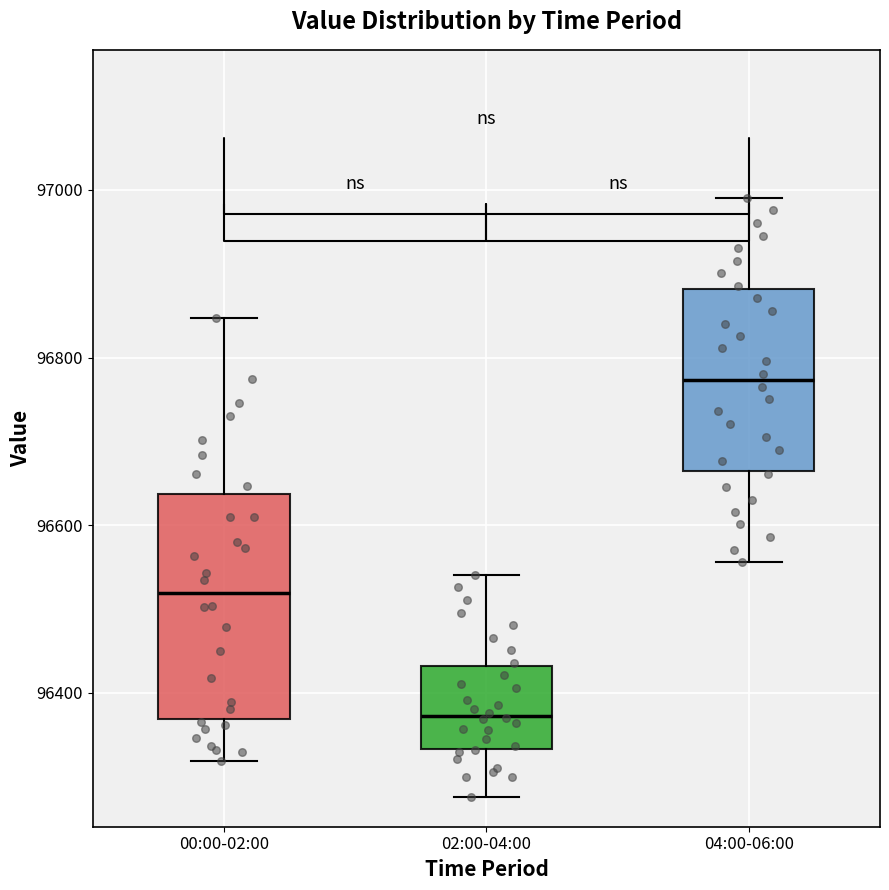

Reading left to right, transcribe this box plot: for each box, give where its median line is, the range the box spans, and where its two whiskers end, as read against the y-axis. The values are not printed on the chart, so give them approximately, as read against the axis.

00:00-02:00: median 96520, box 96360 to 96640, whiskers 96320 to 96840
02:00-04:00: median 96380, box 96340 to 96440, whiskers 96280 to 96540
04:00-06:00: median 96780, box 96660 to 96880, whiskers 96560 to 97000